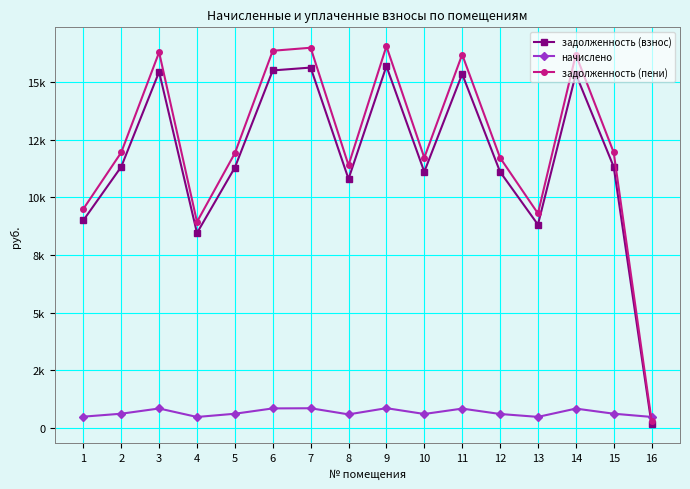

At 16, list the series in order from largest to smallest.

начислено, задолженность (пени), задолженность (взнос)